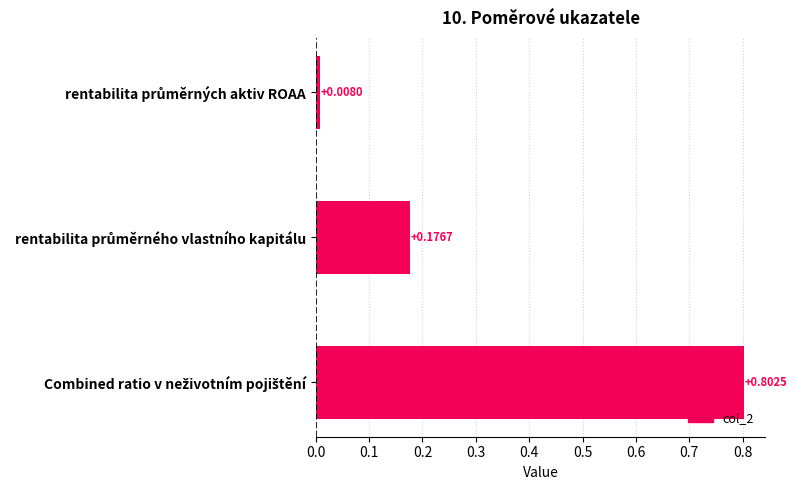

What is the average value?

0.3